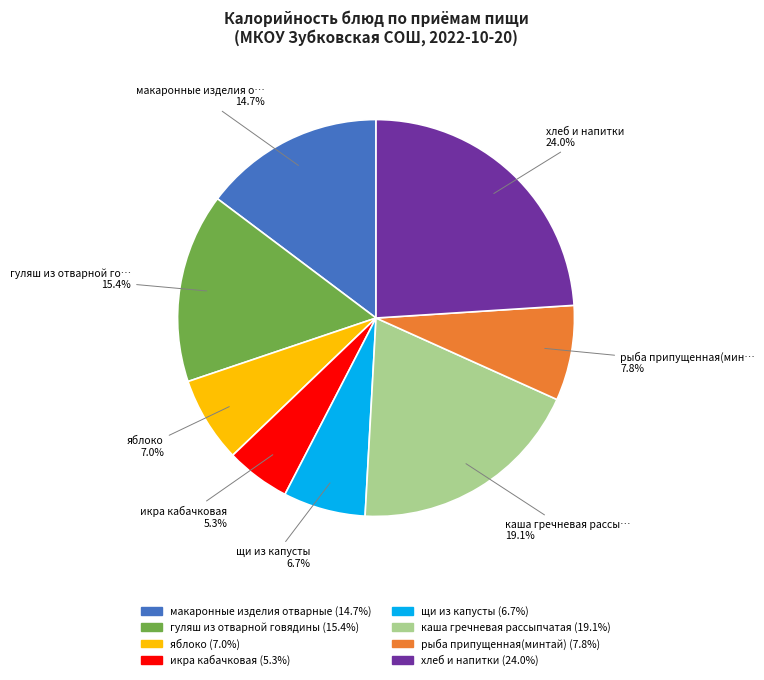

Does any single category account for the majority?

No